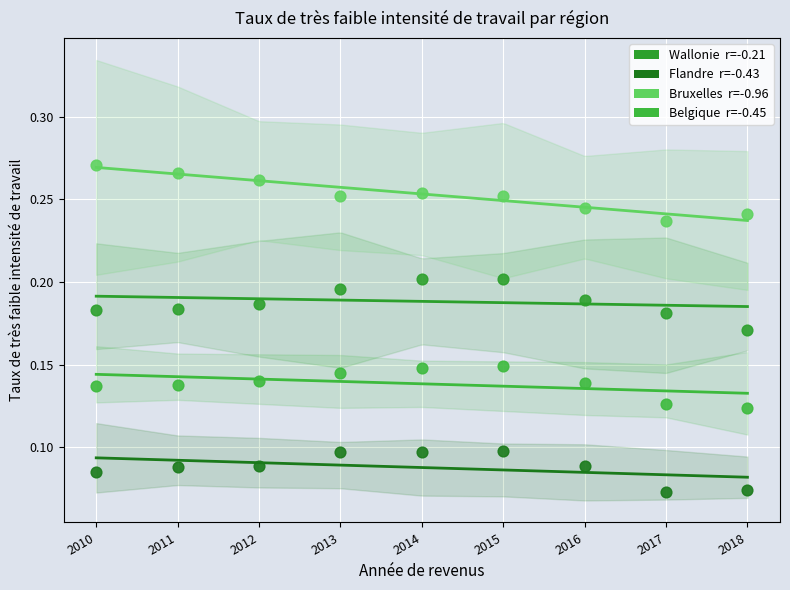

Across all data points, what is the range of X values (max minus min)?

8.0